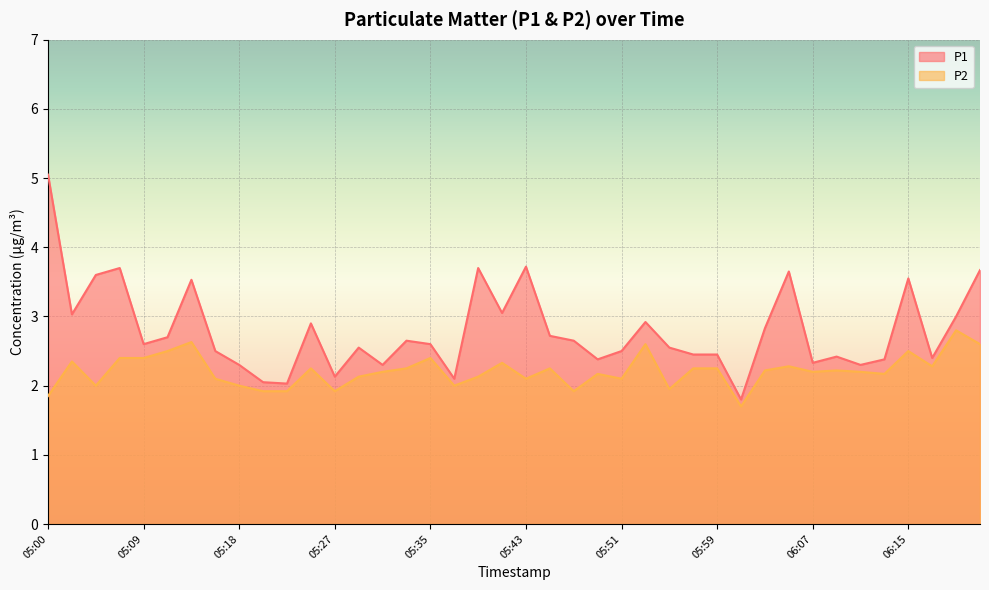

Which series has the largest range (max minus min)?

P1